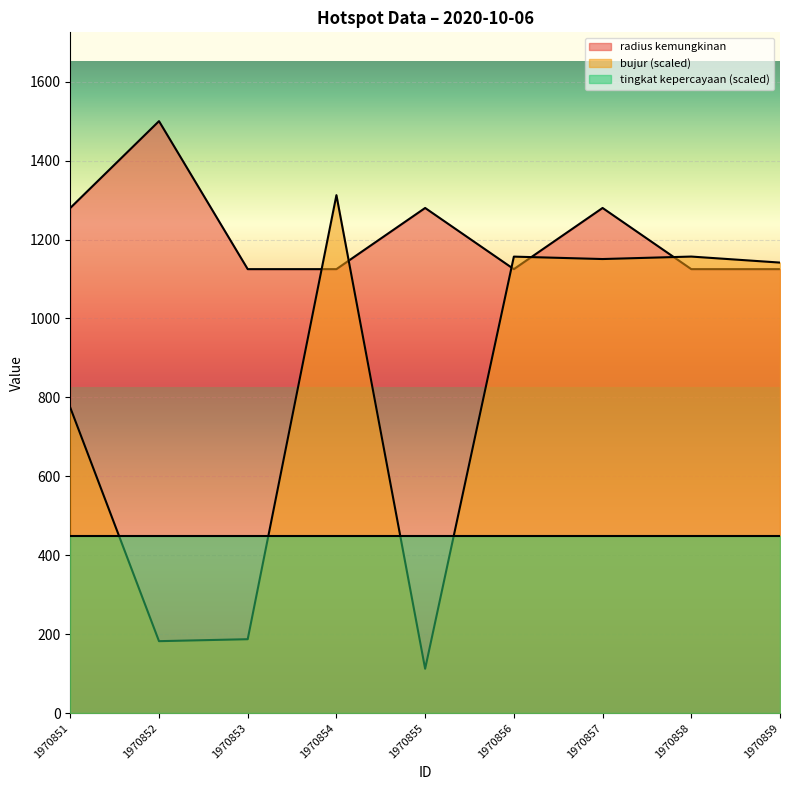

What is the value of the radius kemungkinan point at the 5th from the left?

1280.0